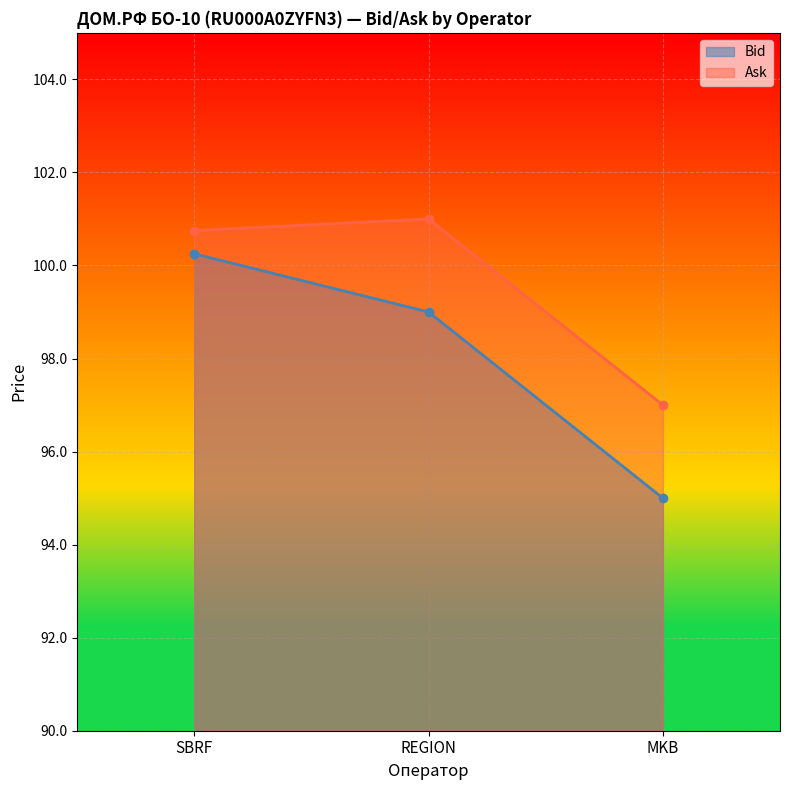

True or false: Ask has a value of 31.6 at REGION.

False